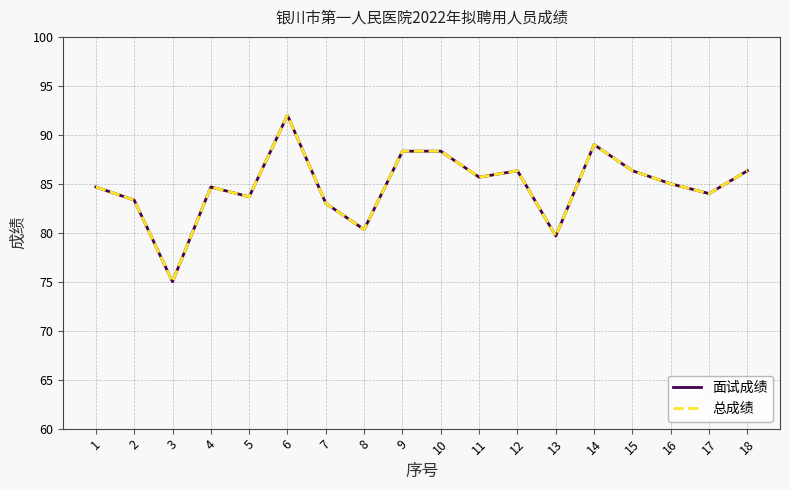

Is the value of 总成绩 at 14 greater than the value of 面试成绩 at 16?

Yes